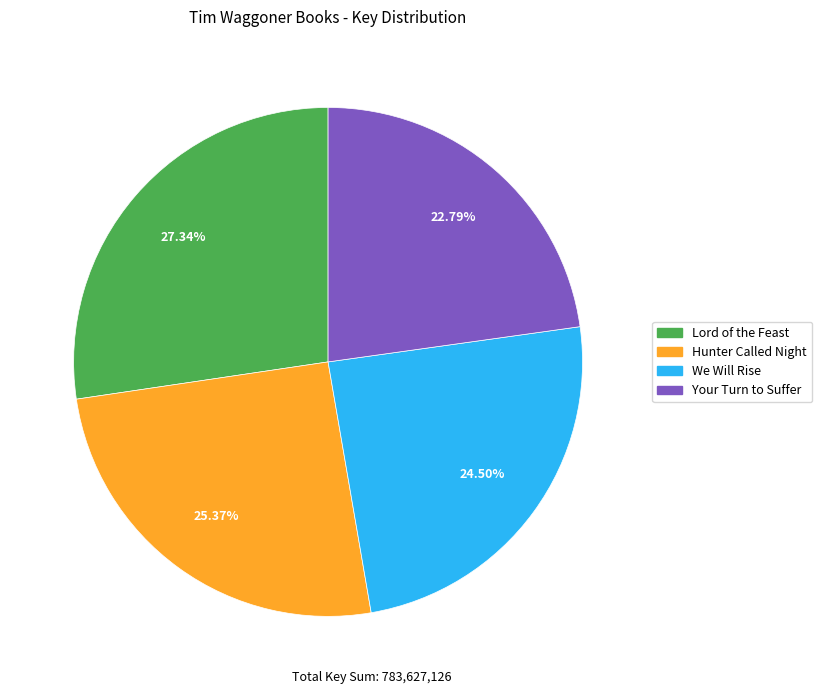

Combined, what portion of the pie is We Will Rise and Your Turn to Suffer?

47.3%